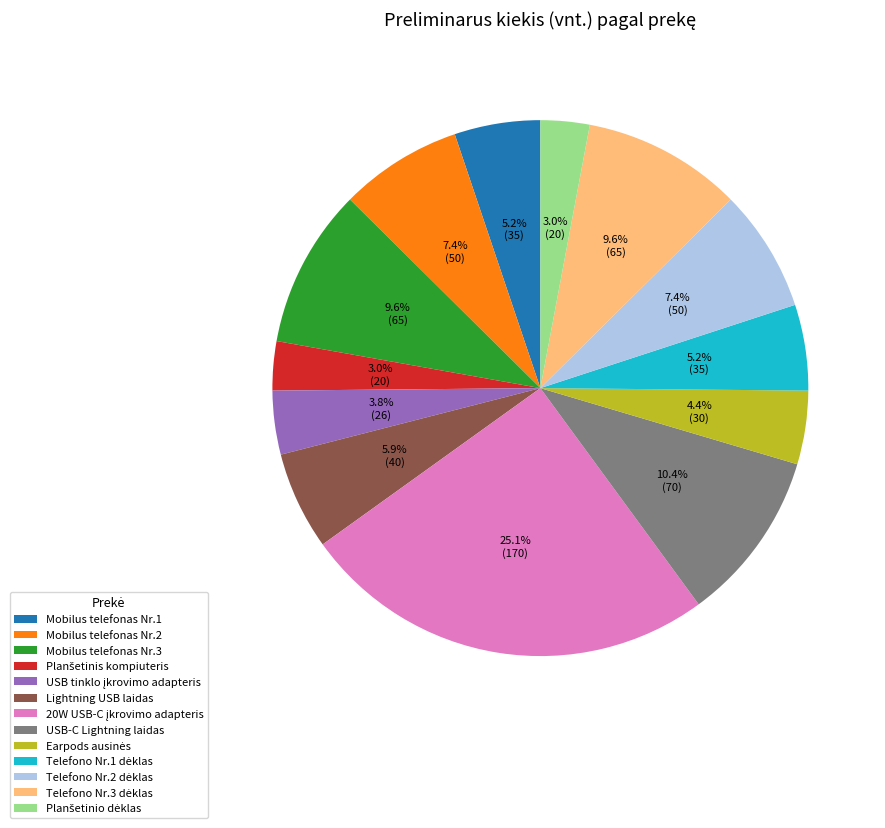

Between Mobilus telefonas Nr.3 and Mobilus telefonas Nr.1, which is larger?

Mobilus telefonas Nr.3